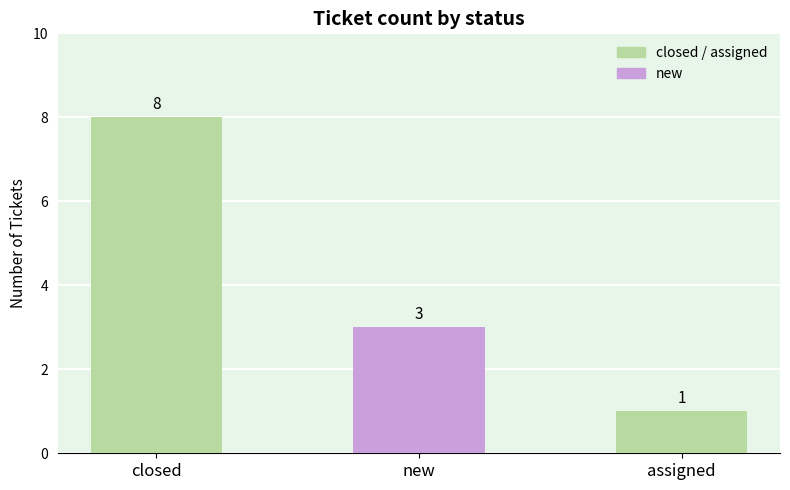

List the labels in order of value, smallest first.

assigned, new, closed